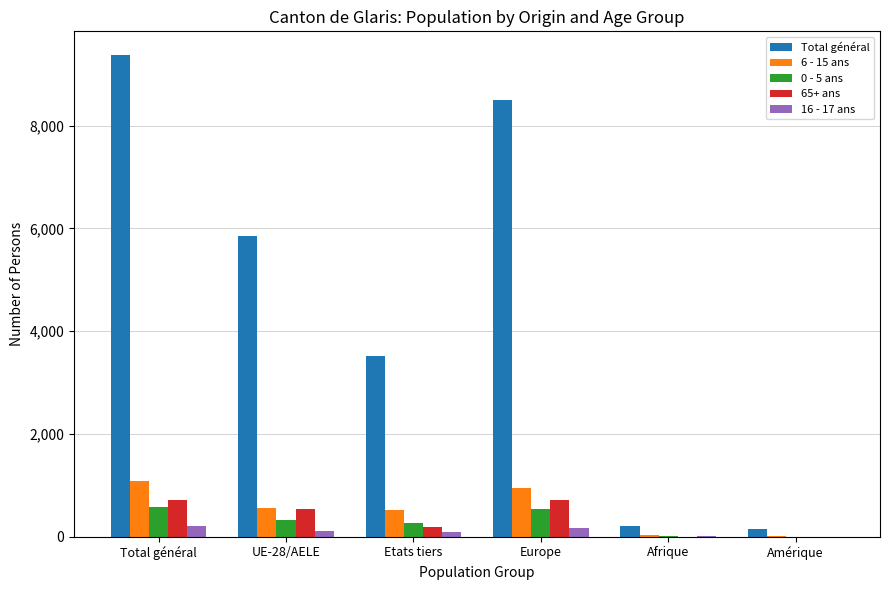

Which label corresponds to the largest value in the chart?

Total général